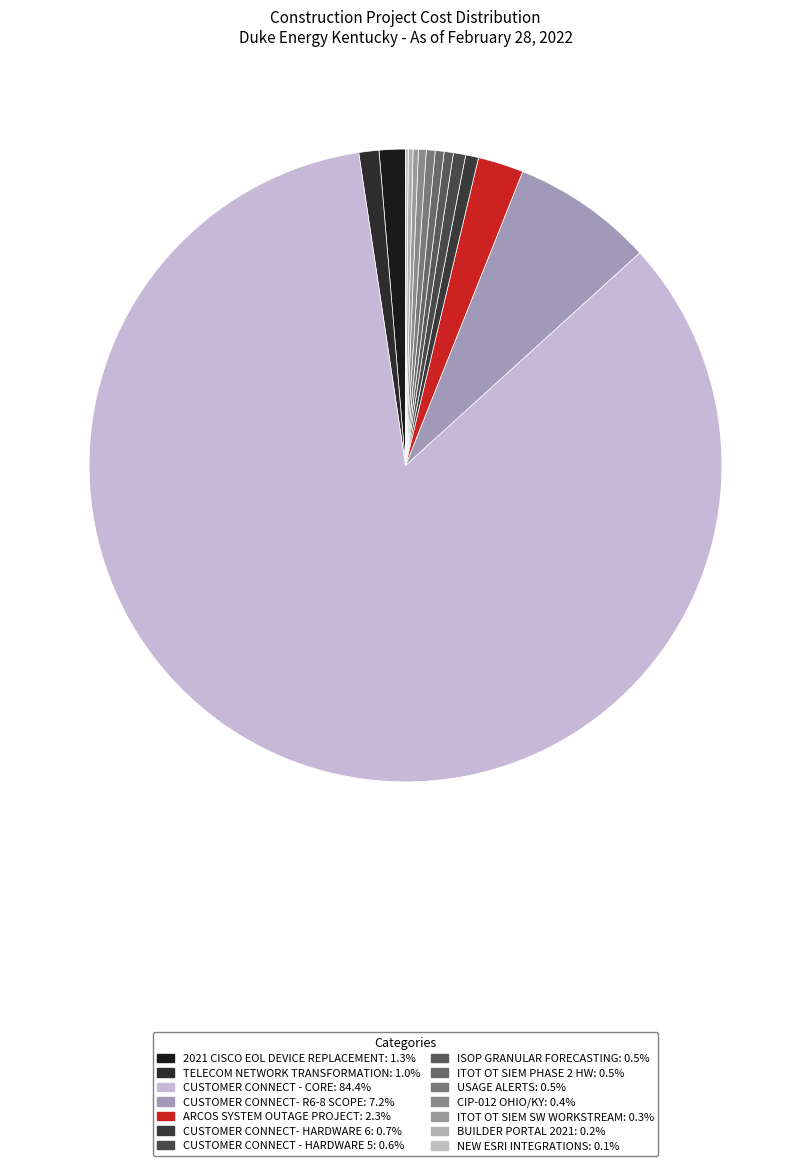

Which slice is the smallest?

NEW ESRI INTEGRATIONS